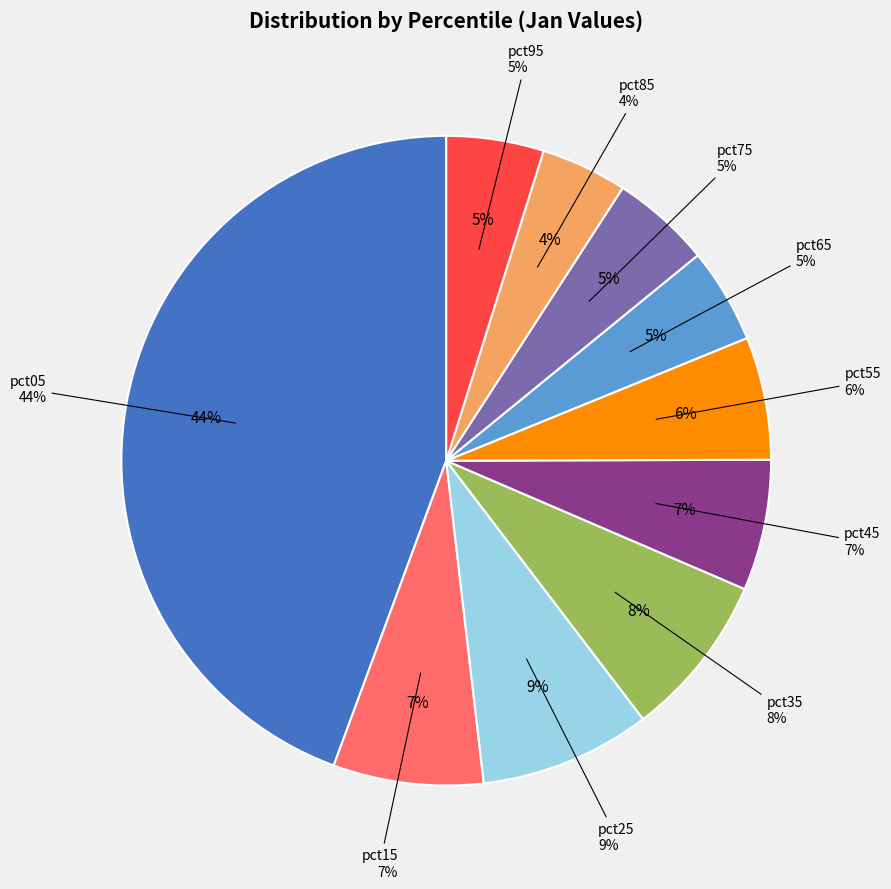

To the nearest percent, what is the combined percentage of pct65 and pct25?

13%